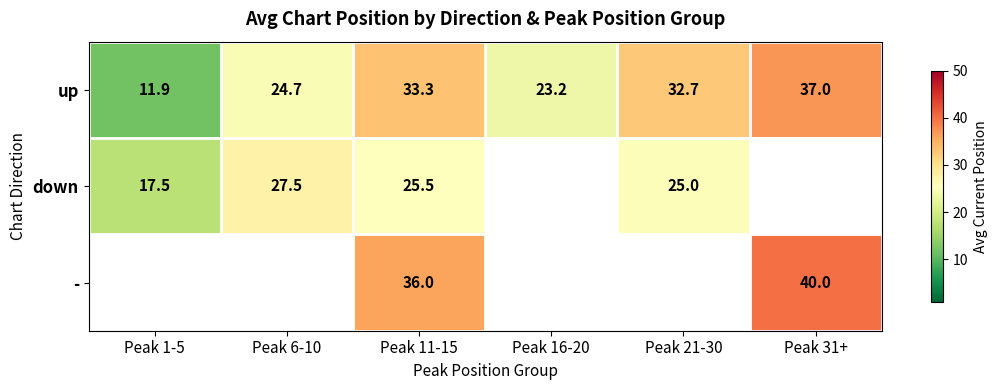

What is the greatest value displayed?

40.0